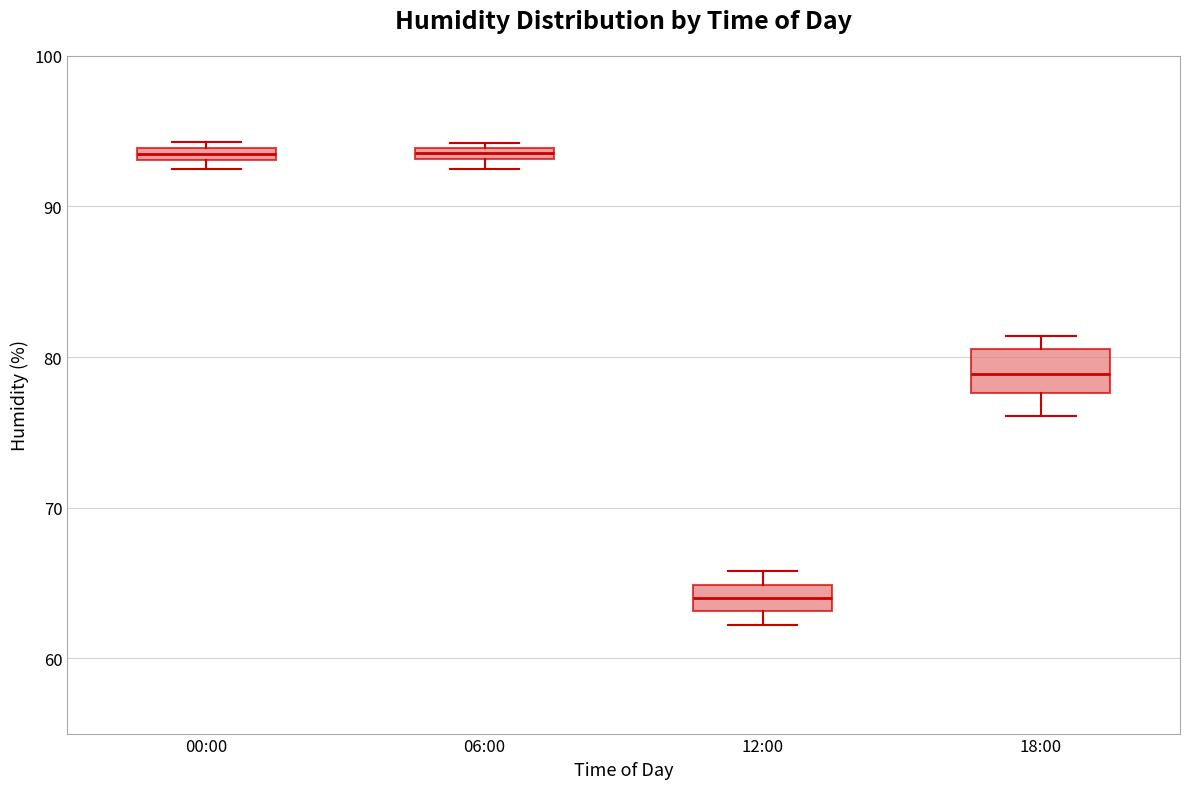

Which box is the tallest, from its lower edge to its upper edge?

18:00